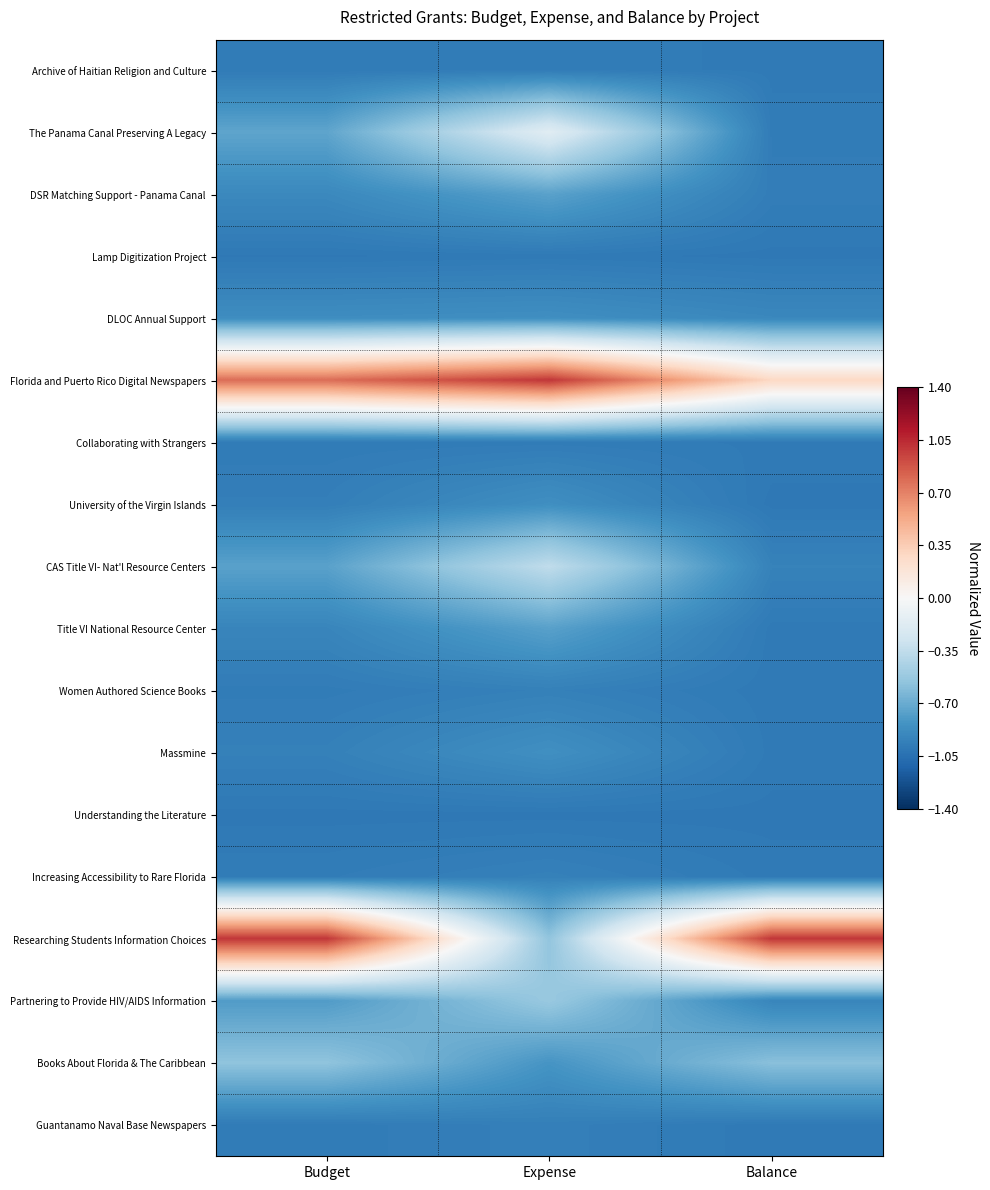

What is the maximum value shown in the chart?

1.0